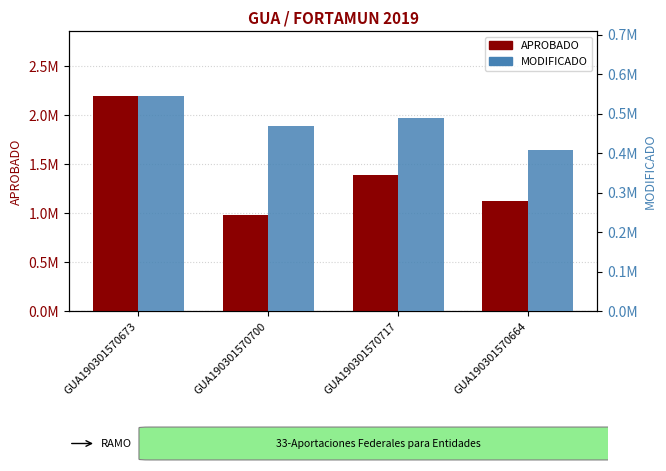

Where does the MODIFICADO series first go above 488015?

GUA190301570673